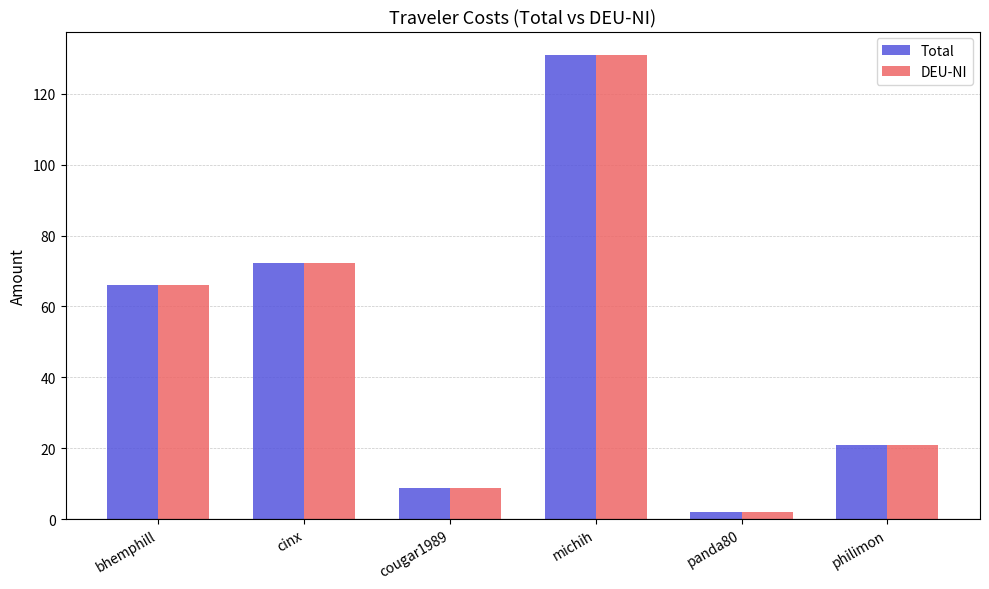

Which category has the highest value across all series?

michih